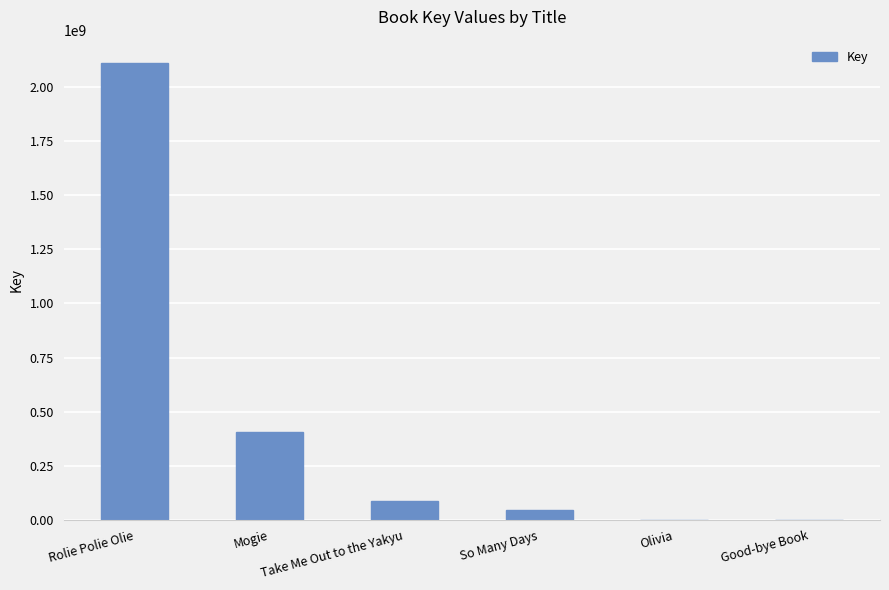

Where is the data nearest to the value 1056715511?

Mogie